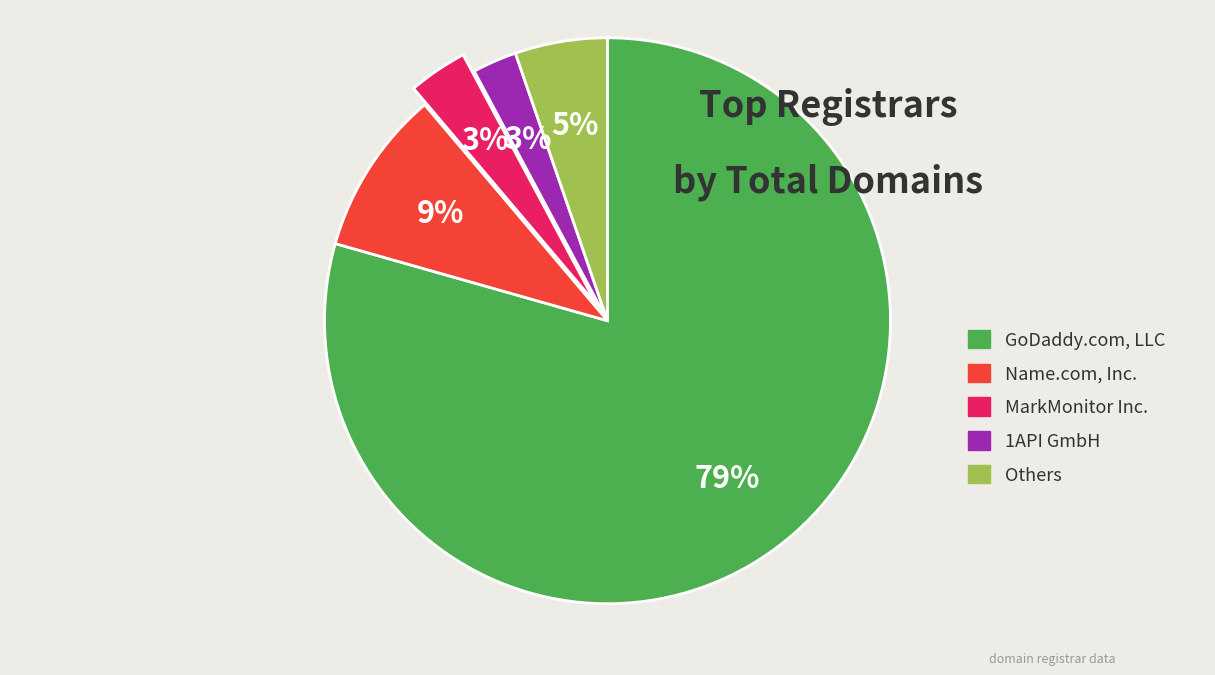

What is the largest slice in the pie chart?

GoDaddy.com, LLC